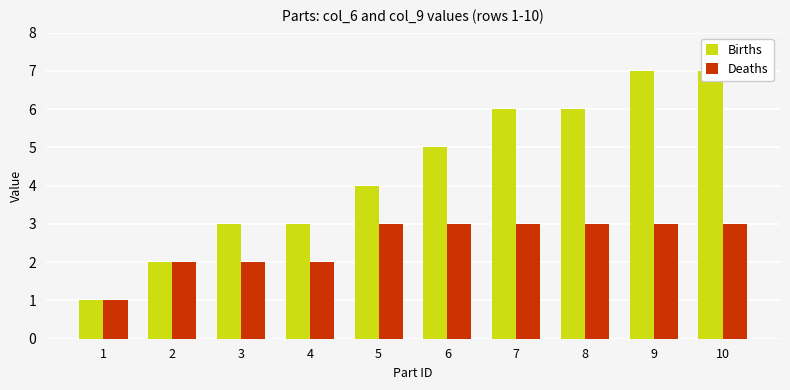

Which series changed the most between 8 and 10?

Births